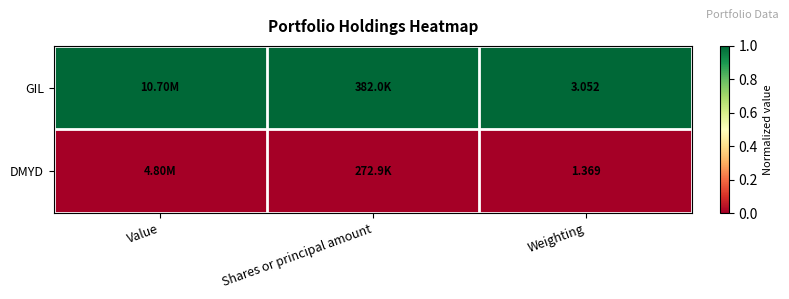

At which label does DMYD reach its peak?

Value